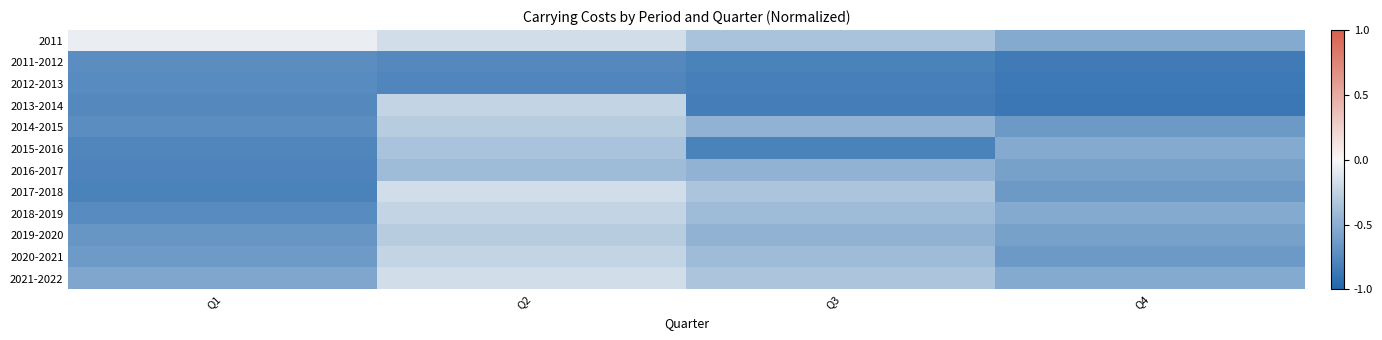

Reading left to right, list all the values displayed in this chart.

2011: Q1=-0.1	Q2=-0.2	Q3=-0.4	Q4=-0.5
2011-2012: Q1=-0.7	Q2=-0.8	Q3=-0.8	Q4=-0.8
2012-2013: Q1=-0.7	Q2=-0.8	Q3=-0.8	Q4=-0.9
2013-2014: Q1=-0.8	Q2=-0.2	Q3=-0.8	Q4=-0.9
2014-2015: Q1=-0.7	Q2=-0.3	Q3=-0.5	Q4=-0.6
2015-2016: Q1=-0.8	Q2=-0.4	Q3=-0.8	Q4=-0.5
2016-2017: Q1=-0.8	Q2=-0.4	Q3=-0.5	Q4=-0.6
2017-2018: Q1=-0.8	Q2=-0.2	Q3=-0.4	Q4=-0.6
2018-2019: Q1=-0.7	Q2=-0.2	Q3=-0.4	Q4=-0.5
2019-2020: Q1=-0.7	Q2=-0.3	Q3=-0.5	Q4=-0.6
2020-2021: Q1=-0.6	Q2=-0.2	Q3=-0.4	Q4=-0.6
2021-2022: Q1=-0.6	Q2=-0.2	Q3=-0.4	Q4=-0.5